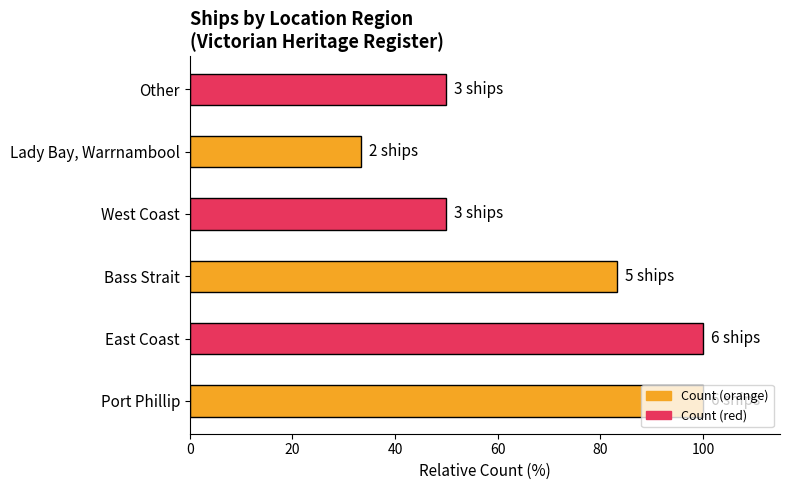

Count the values in the range 50 to 100.

5